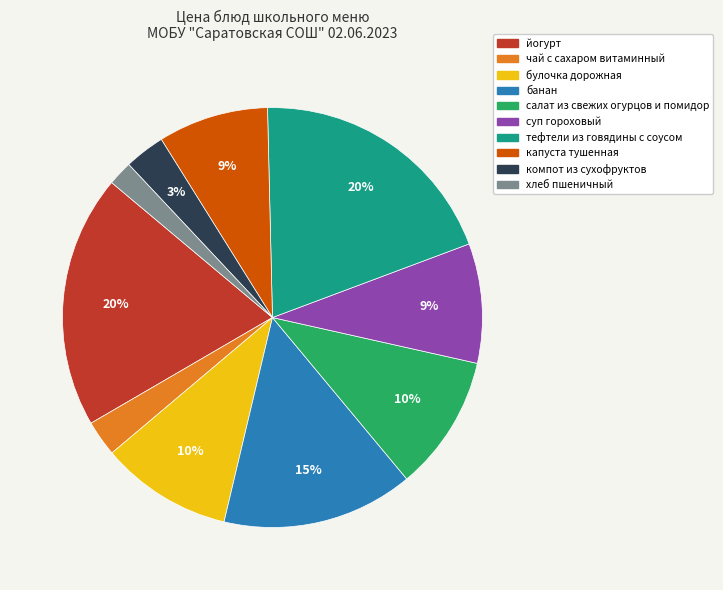

To the nearest percent, what is the difference between the капуста тушенная and йогурт slice percentages?

11%